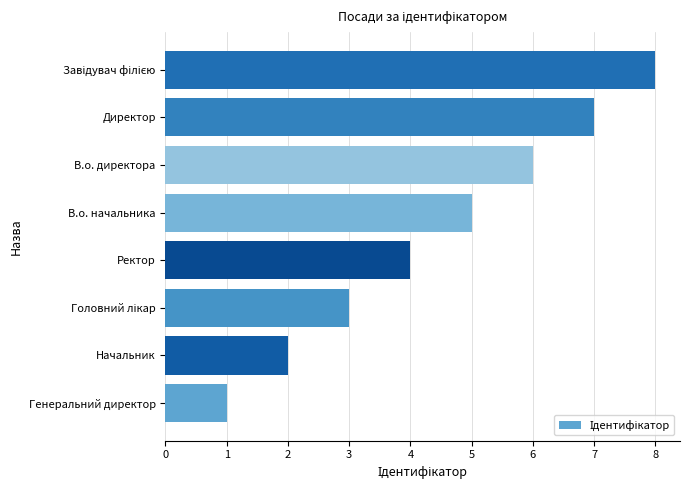

How many categories are shown in the chart?

8